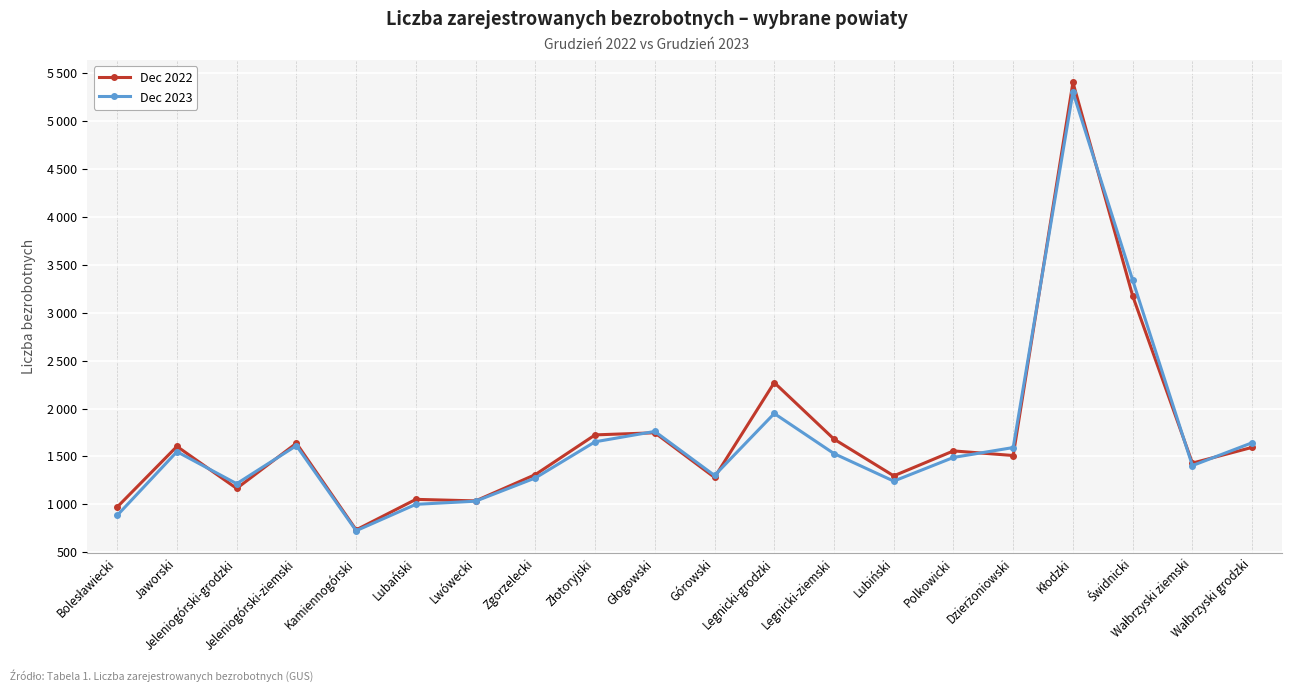

Reading left to right, what are all the values shown in this chart?

Dec 2022: 973	1605	1167	1638	735	1053	1037	1311	1725	1747	1282	2270	1681	1298	1558	1510	5399	3174	1431	1595
Dec 2023: 886	1550	1216	1613	726	1001	1034	1276	1653	1761	1302	1948	1530	1243	1490	1593	5298	3338	1405	1643